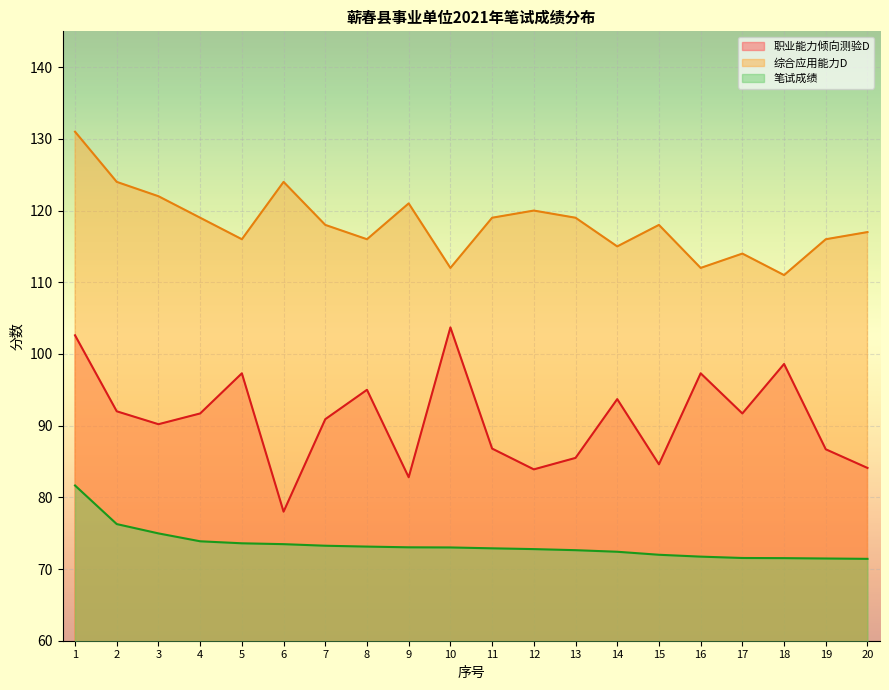

What is the value of the 综合应用能力D point at the 12th from the left?

120.0